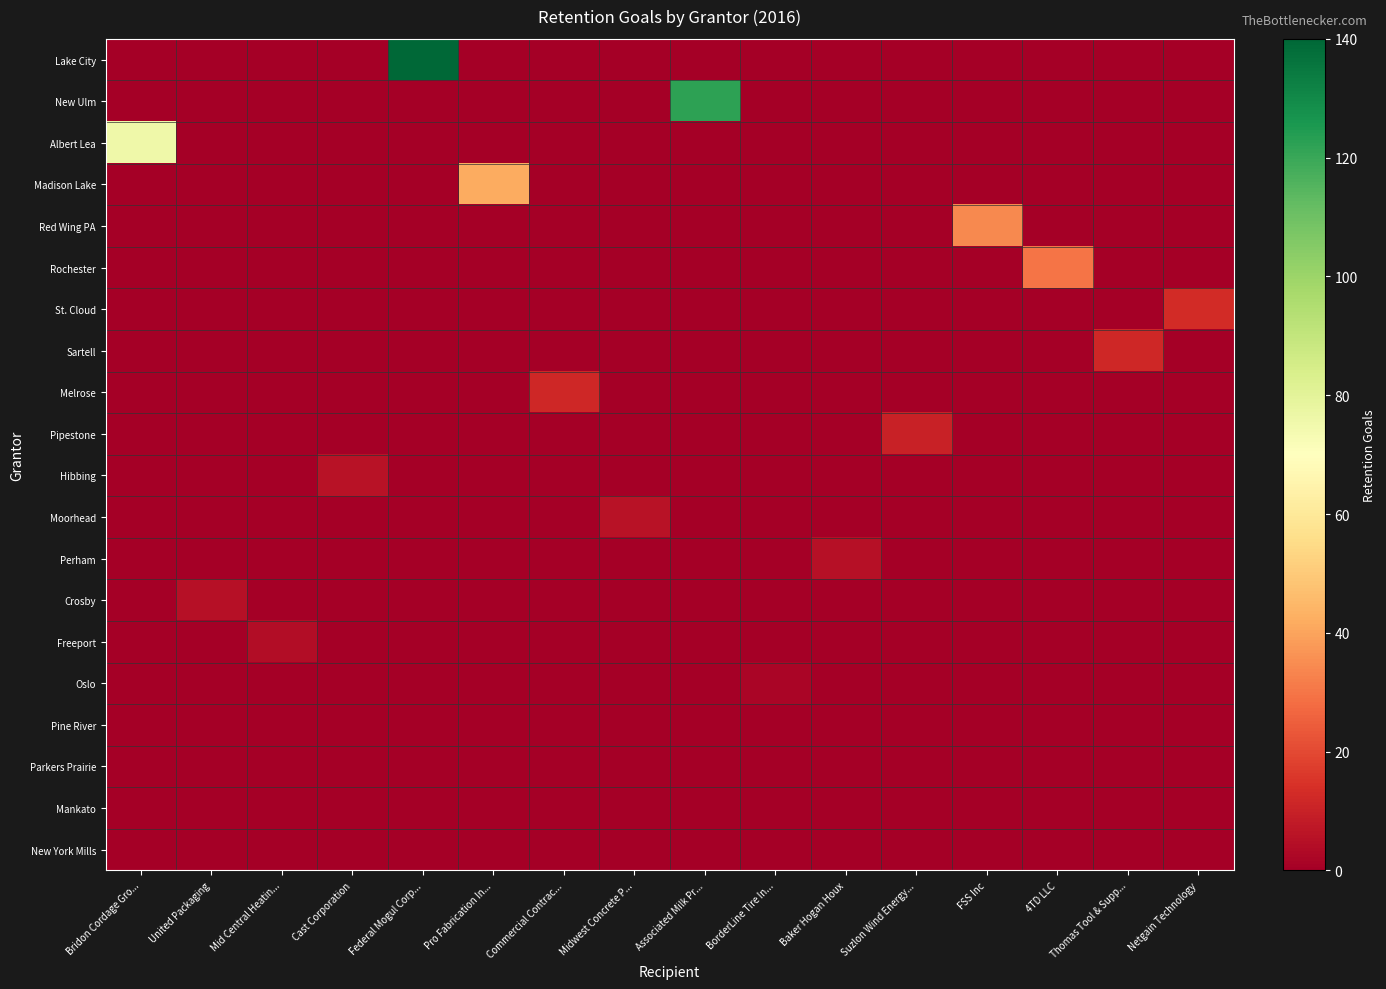

Which has a higher value, Suzlon Wind Energy... or Commercial Contrac...?

Suzlon Wind Energy...